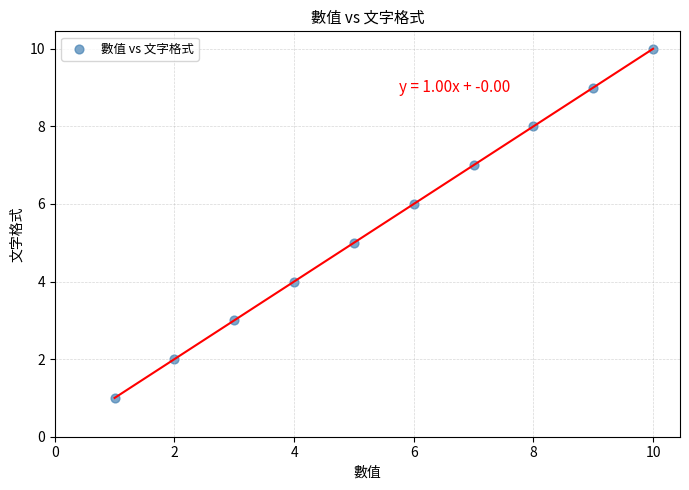

What is the average X value?

6